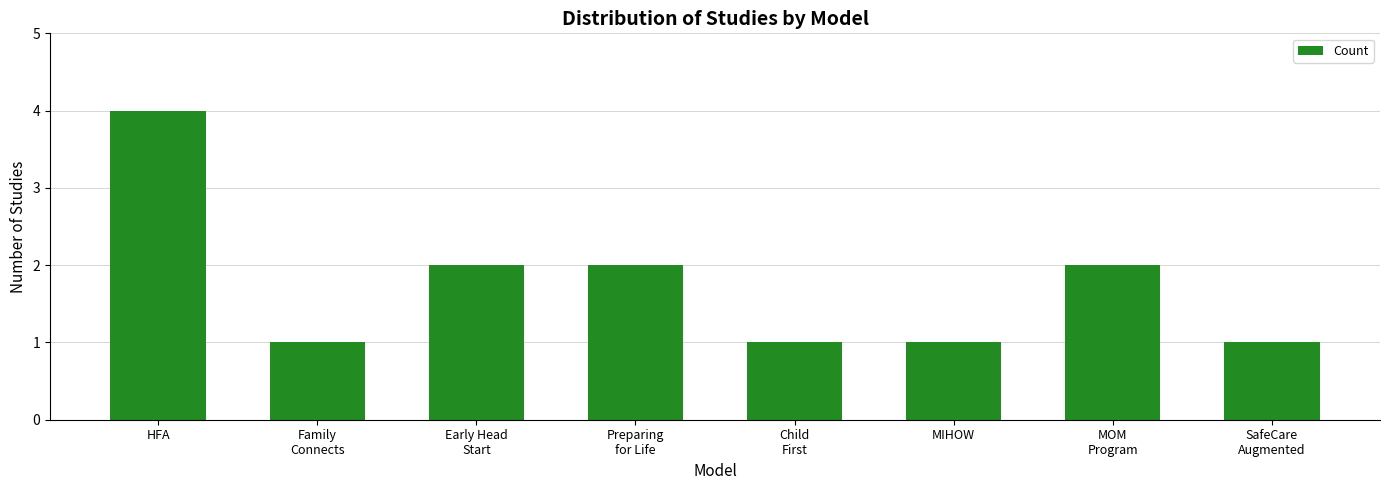

What is the sum of all values?

14